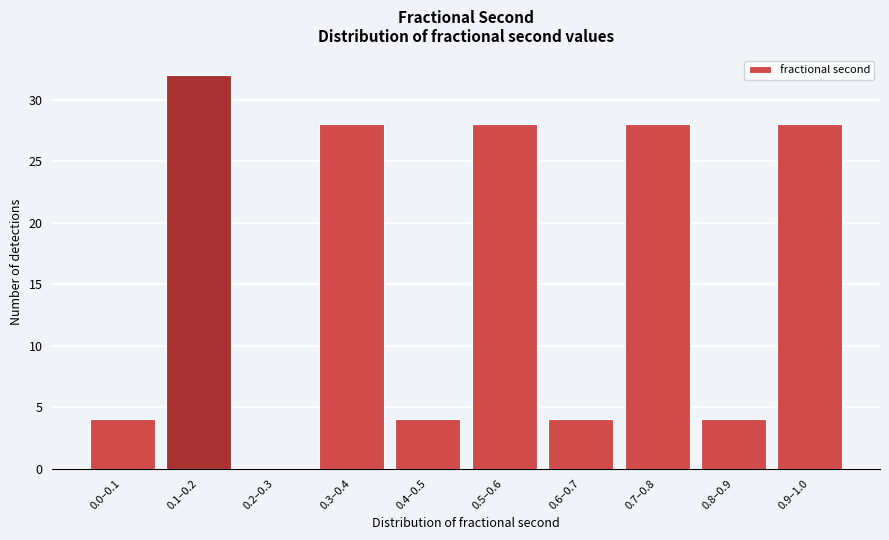

Reading left to right, list all the values displayed in this chart.

0.0–0.1=4	0.1–0.2=32	0.2–0.3=0	0.3–0.4=28	0.4–0.5=4	0.5–0.6=28	0.6–0.7=4	0.7–0.8=28	0.8–0.9=4	0.9–1.0=28